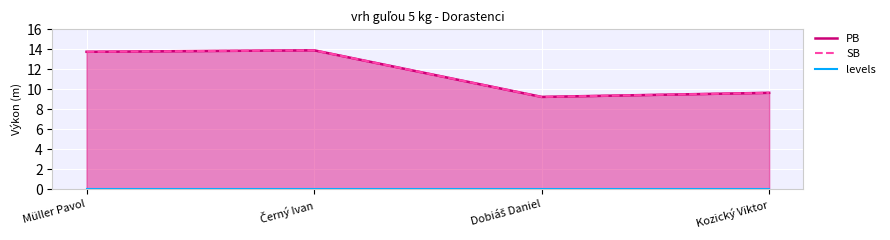

Which series changed the most between Müller Pavol and Dobiáš Daniel?

PB